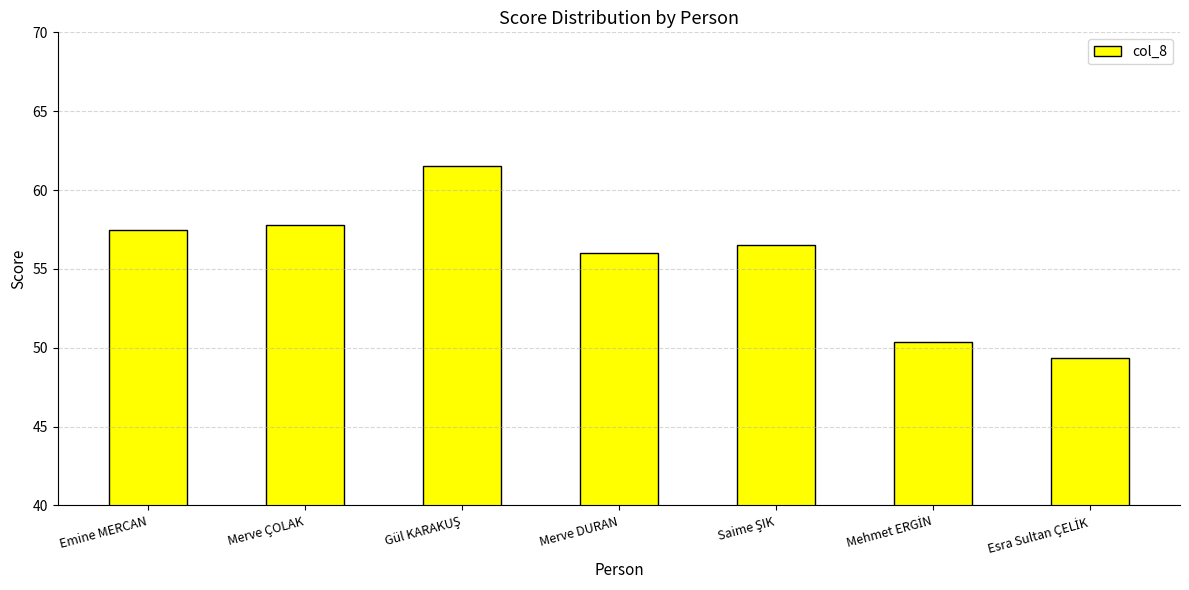

True or false: the data shows 32.8 at Merve DURAN.

False